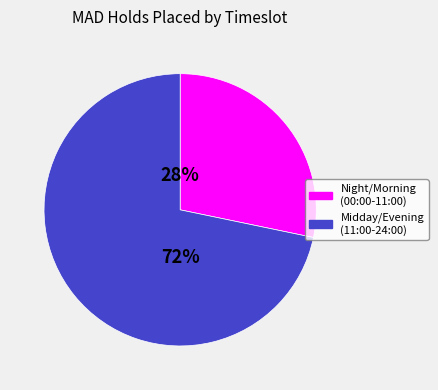

Combined, do Midday/Evening (11:00-24:00) and Night/Morning (00:00-11:00) account for over 50%?

Yes